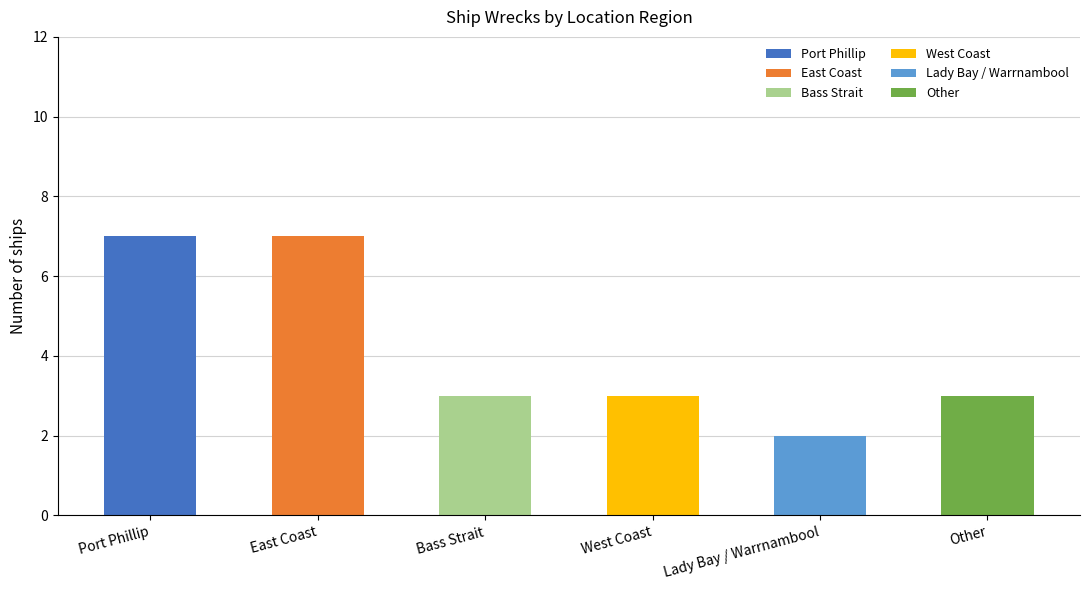

How many bars are there in total?

6